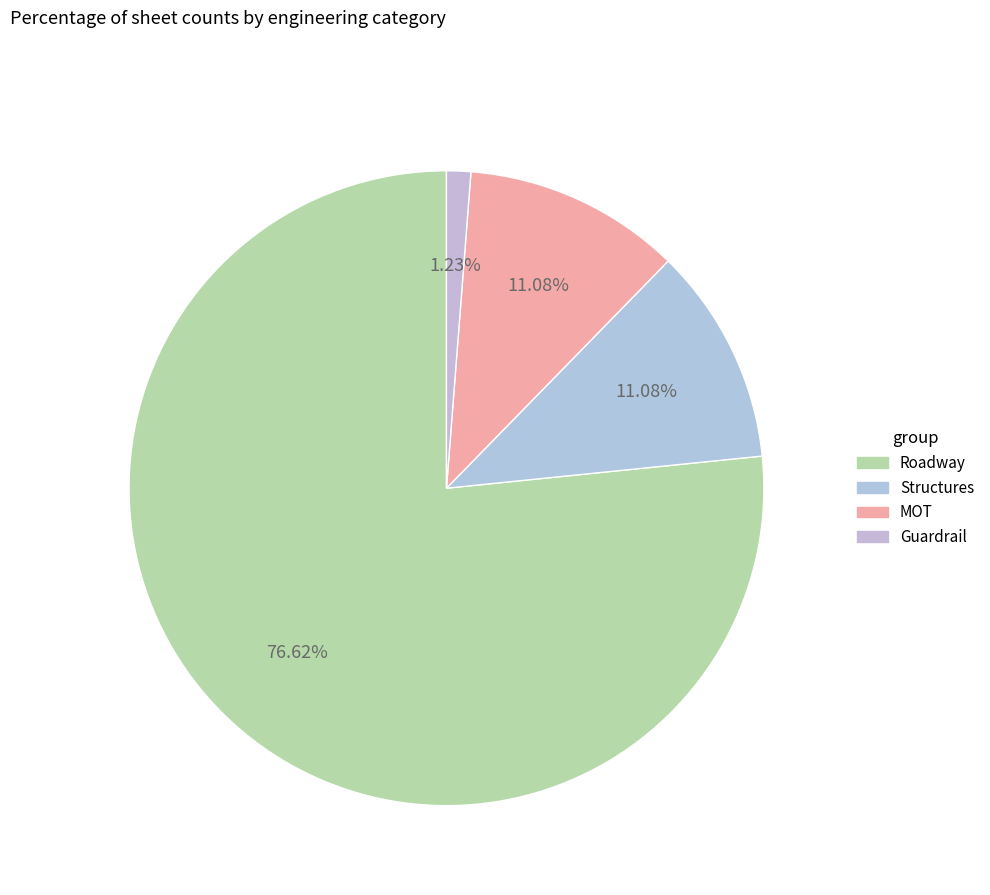

Count the number of slices in the pie.

4